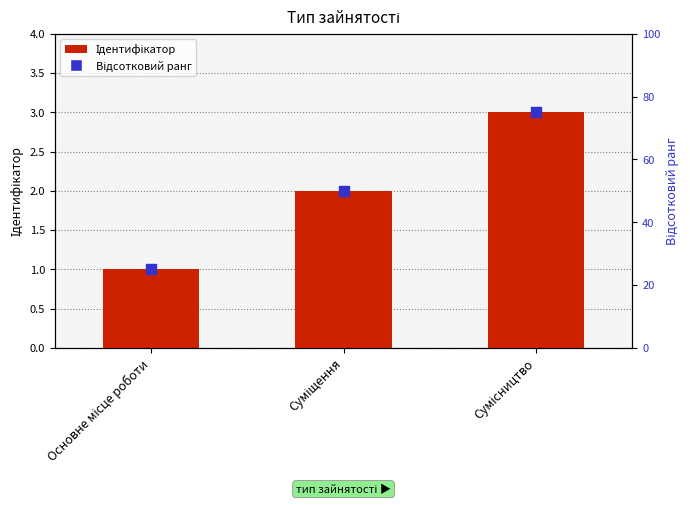

At which category is the sum across all series the highest?

Сумісництво